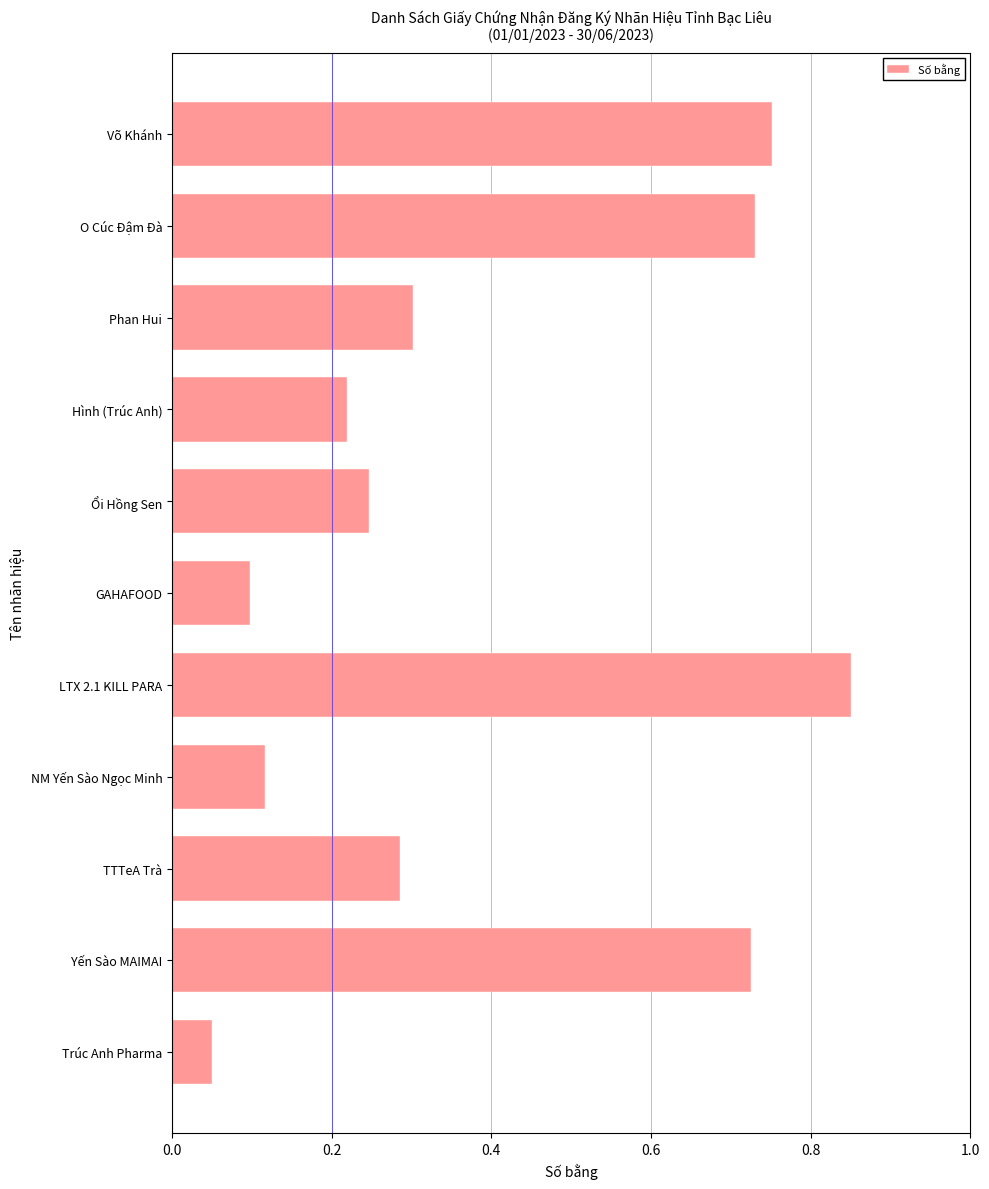

Does the chart contain stacked bars?

No